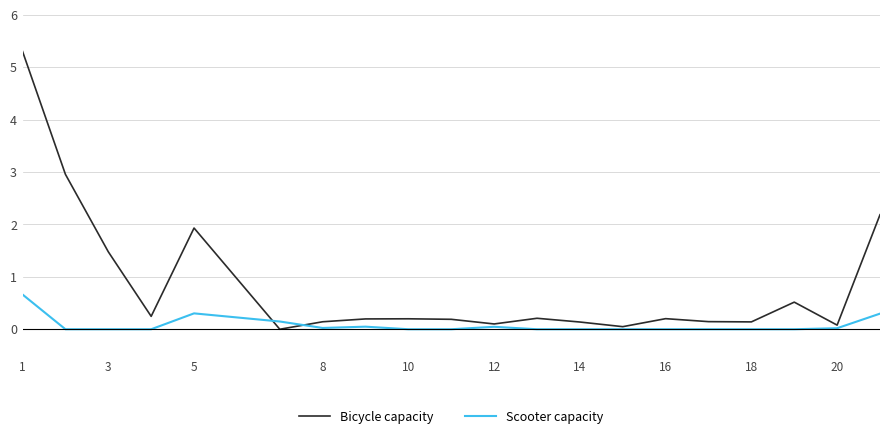

How many categories are shown in the chart?

20